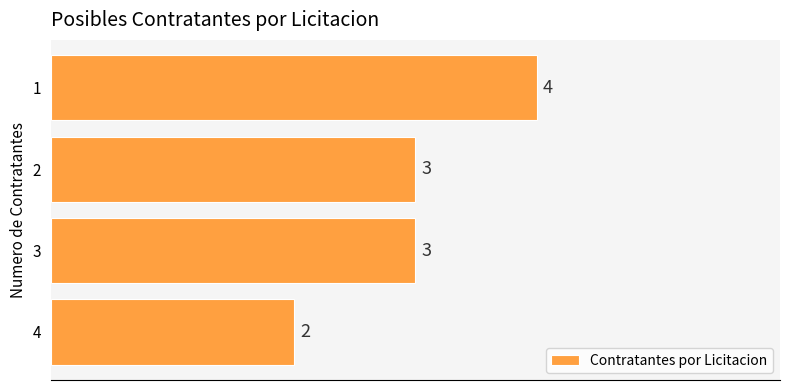

What is the value of the 3rd bar from the top?

3